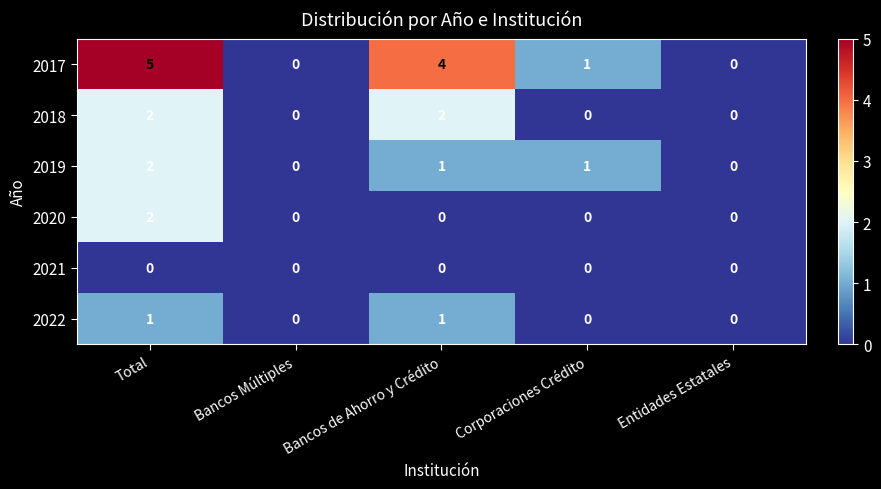

True or false: 2021 has a value of 0 at Total.

True